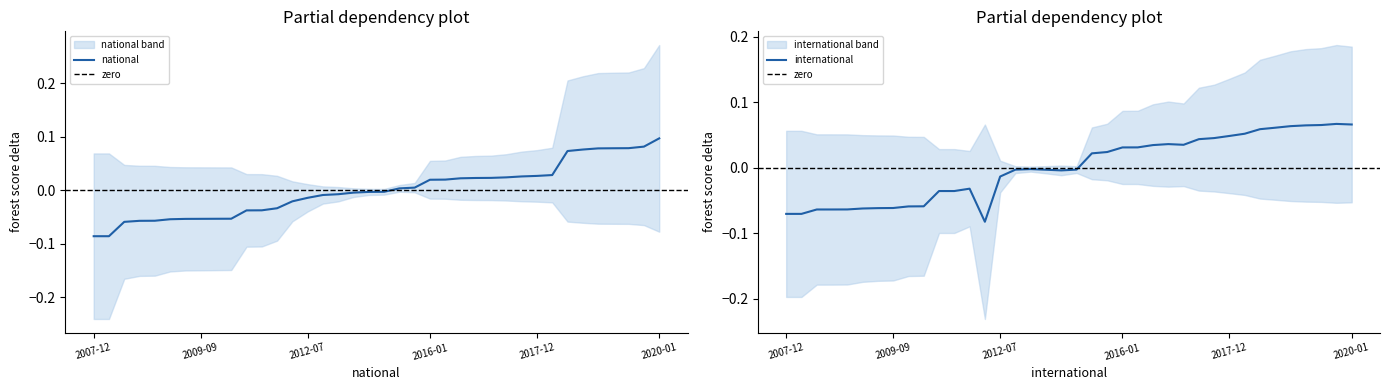

Rank the series by their maximum value, from lowest to highest.

international, national